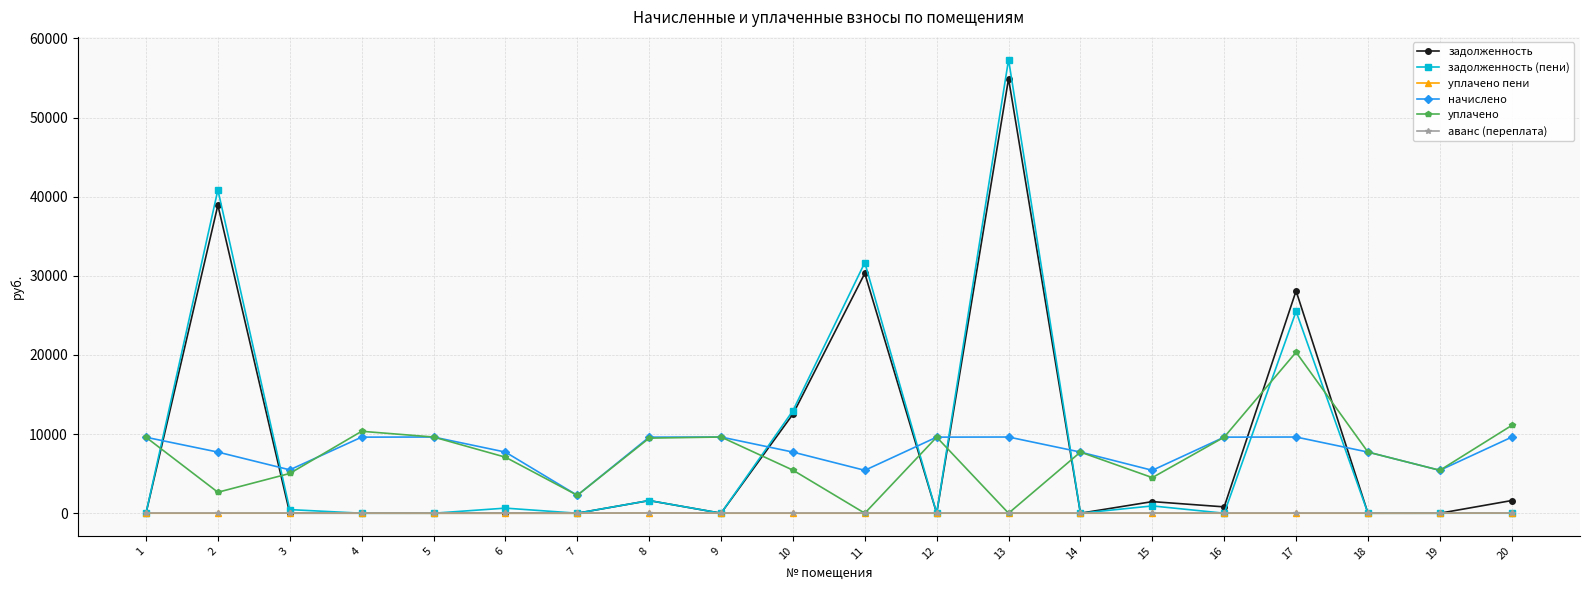

What is the total value across all series at 17?

83580.4